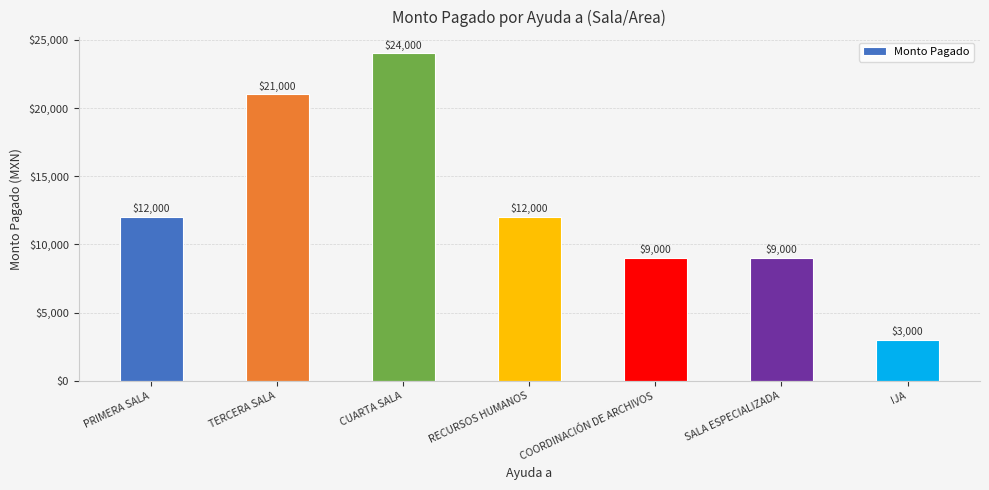

The value at CUARTA SALA is 32912. True or false?

False